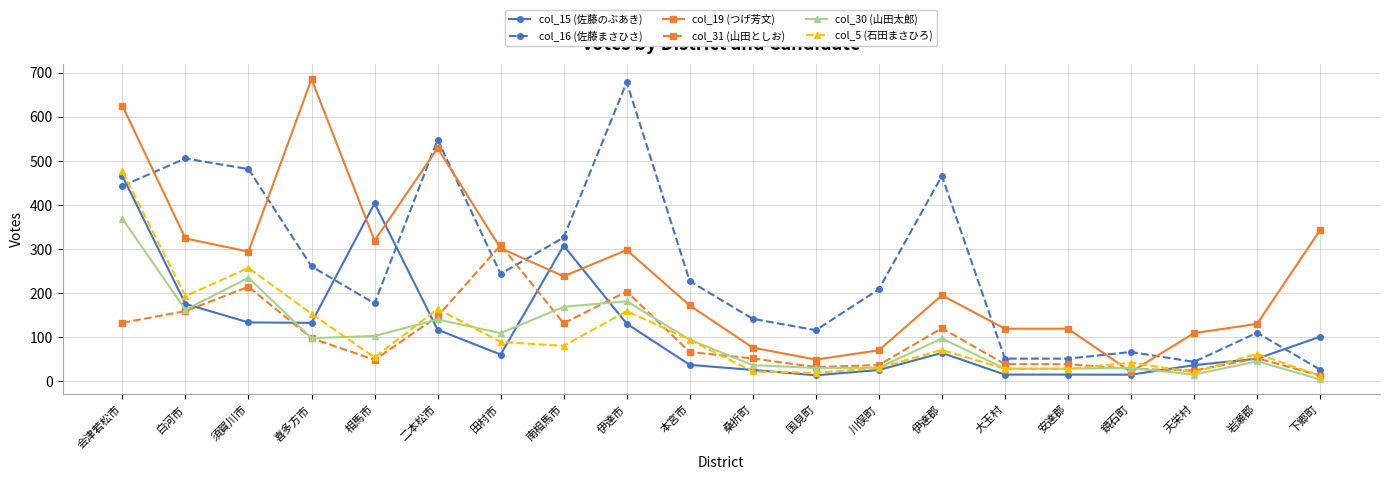

At how many categories does at least one series exceed 204?

13